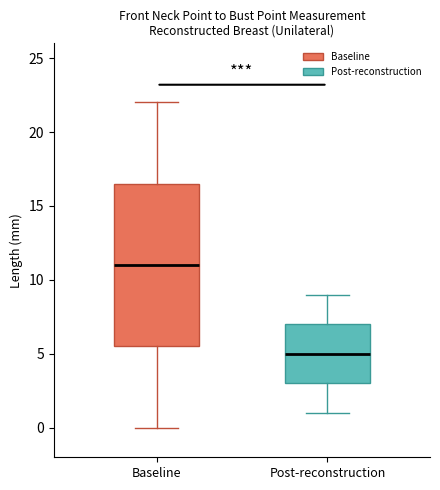

Reading left to right, transcribe this box plot: for each box, give where its median line is, the range the box spans, and where its two whiskers end, as read against the y-axis. The values are not printed on the chart, so give them approximately, as read against the axis.

Baseline: median 11.0, box 5.5 to 16.5, whiskers 0.0 to 22.0
Post-reconstruction: median 5.0, box 3.0 to 7.0, whiskers 1.0 to 9.0